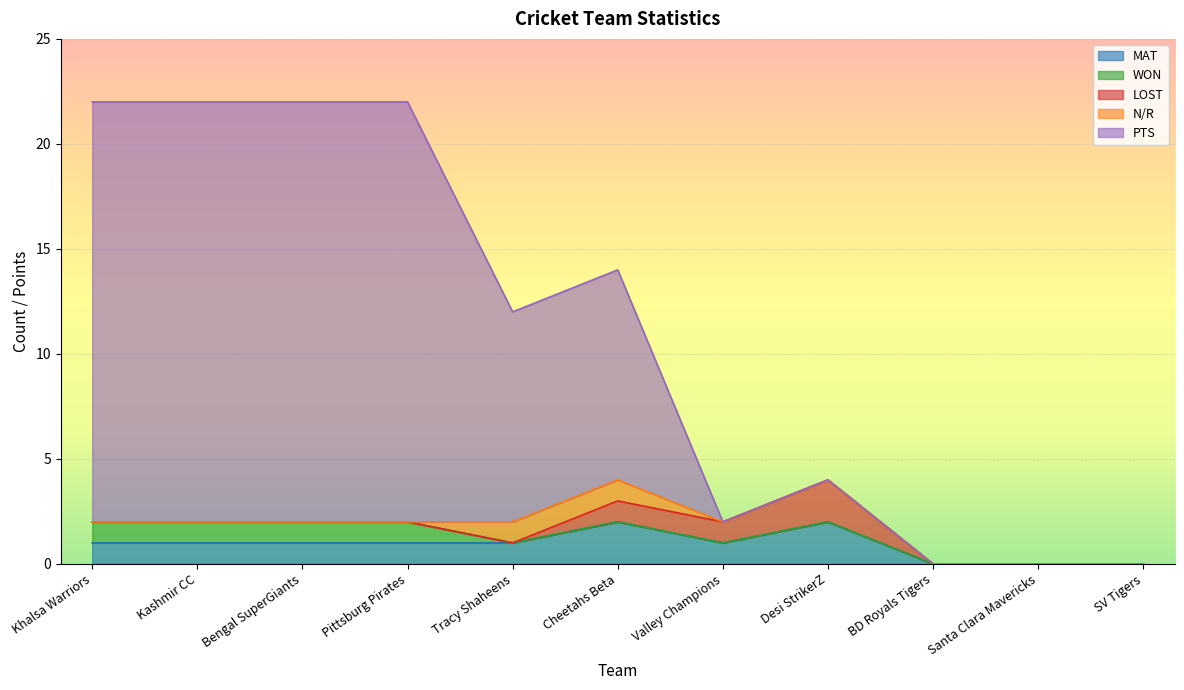

What is the total value across all series at Tracy Shaheens?

12